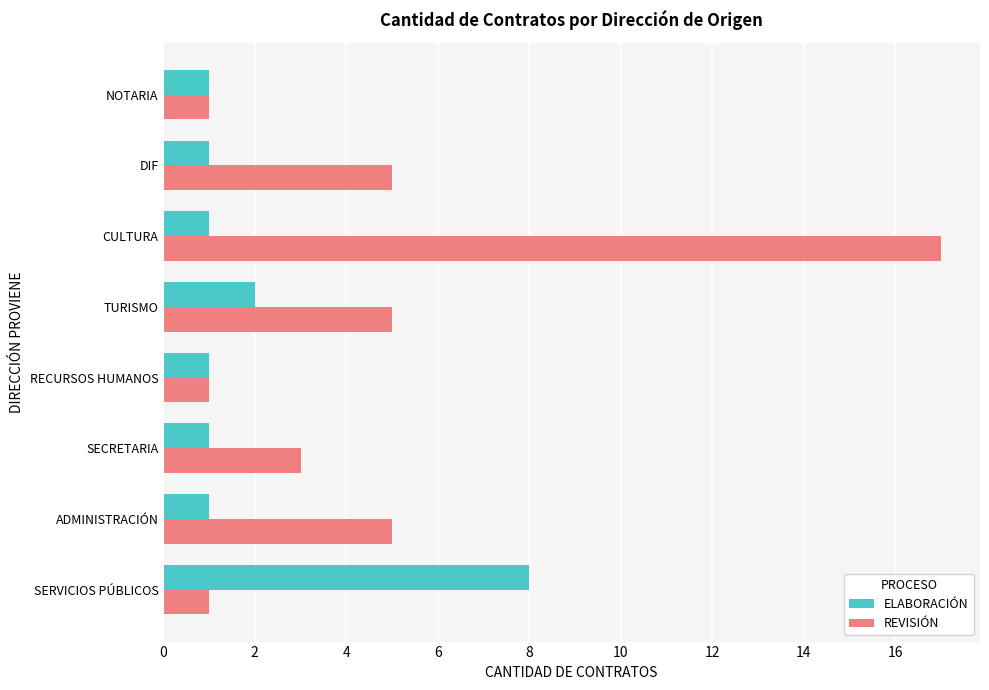

Which series has the widest spread of values?

REVISIÓN